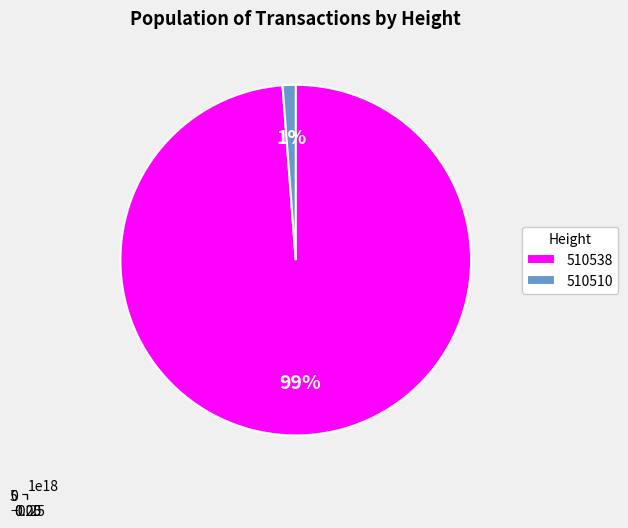

Is it true that 510538 is 90% of the pie?

False